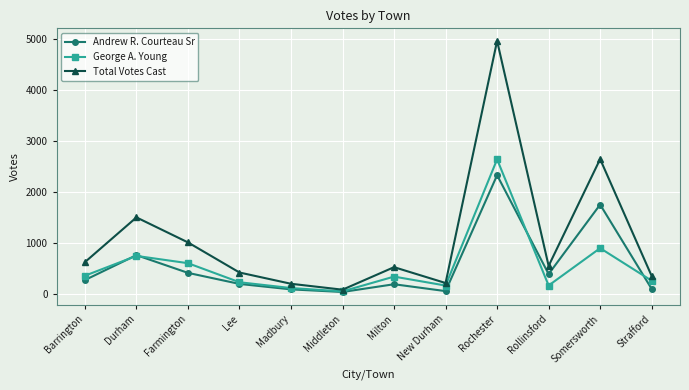

What are all the series names shown in the legend?

Andrew R. Courteau Sr, George A. Young, Total Votes Cast